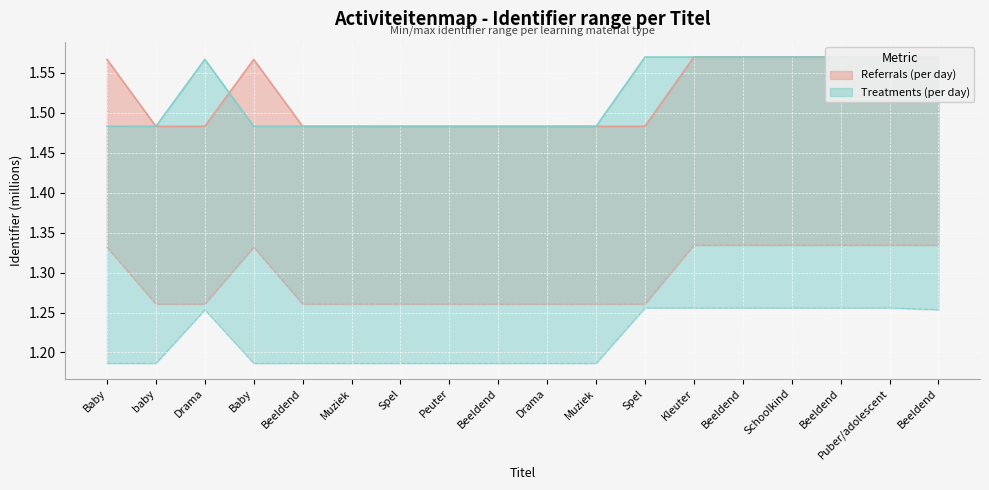

At which category is the sum across all series the highest?

Puber/adolescent